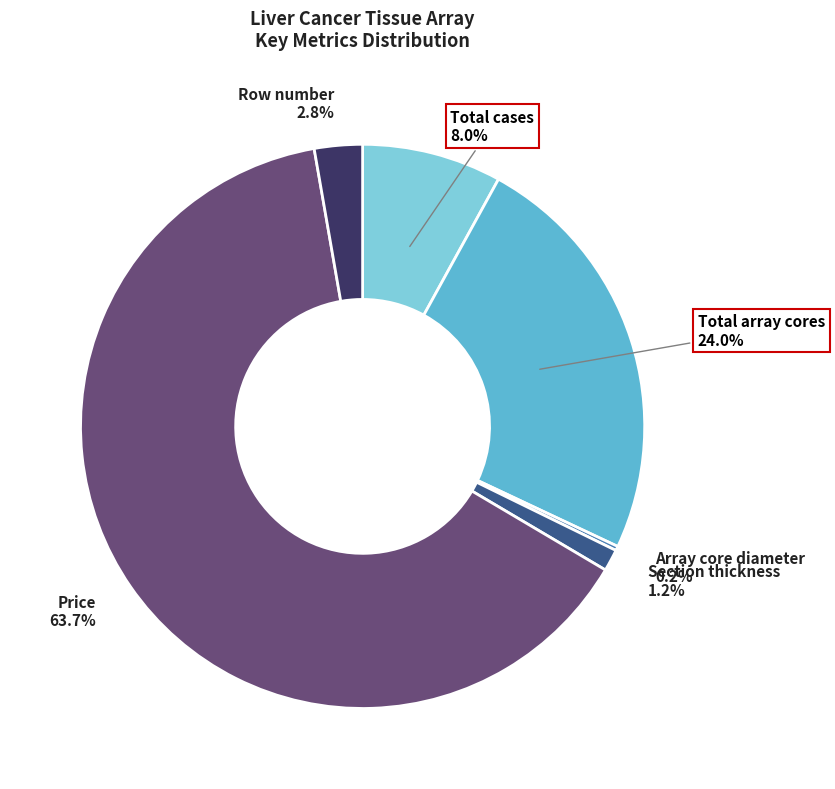

Is there any slice that represents more than half of the pie?

Yes